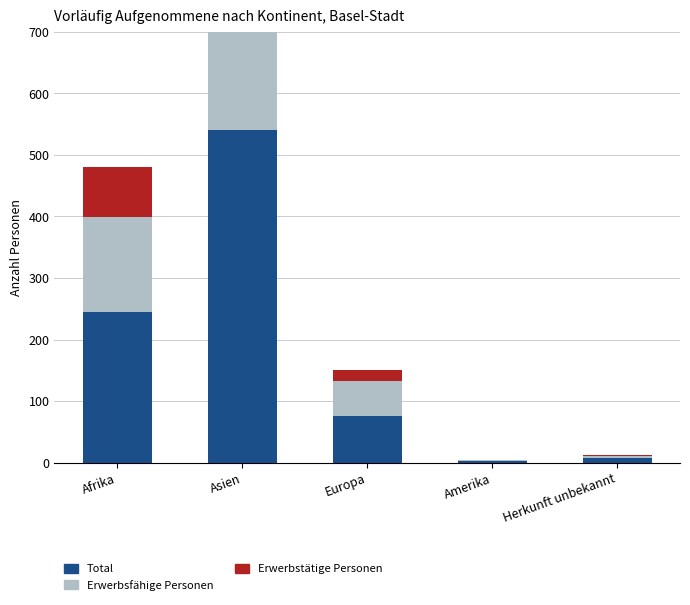

What is the difference between the maximum and second lowest values in the Total series?

533